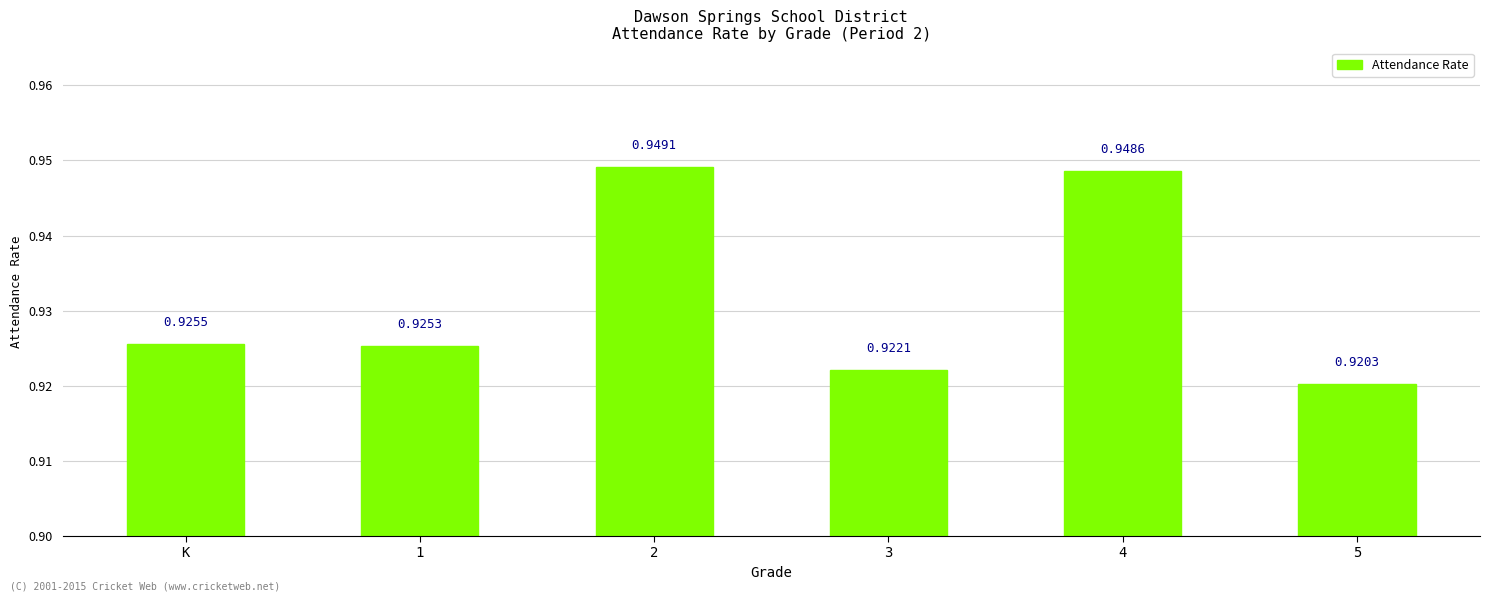

How many values are between 0 and 1?

6